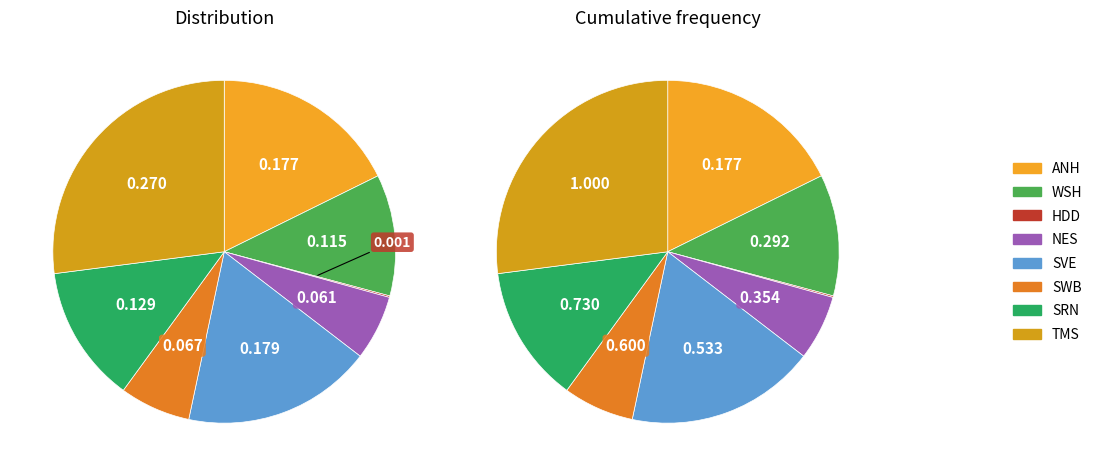

Which has a higher value, SRN or ANH?

ANH